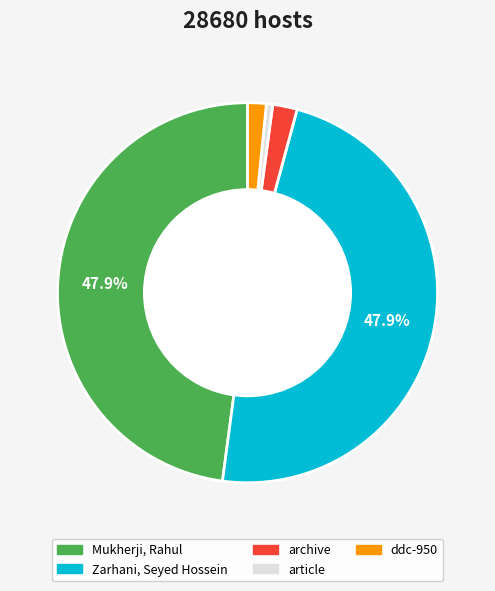

How many slices are in this pie chart?

5